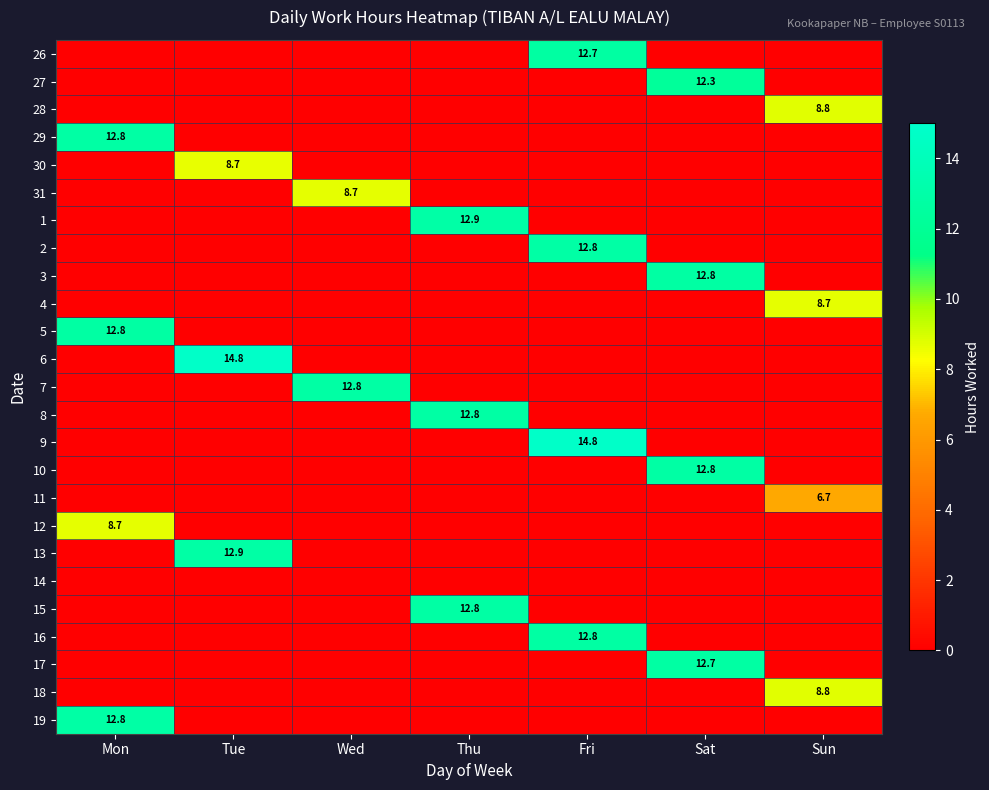

Which label corresponds to the smallest value in the chart?

Mon